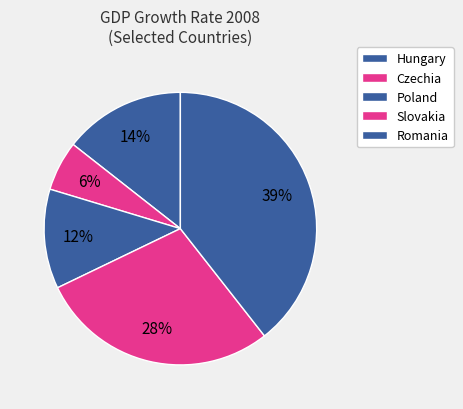

Is it true that Czechia is 13% of the pie?

False